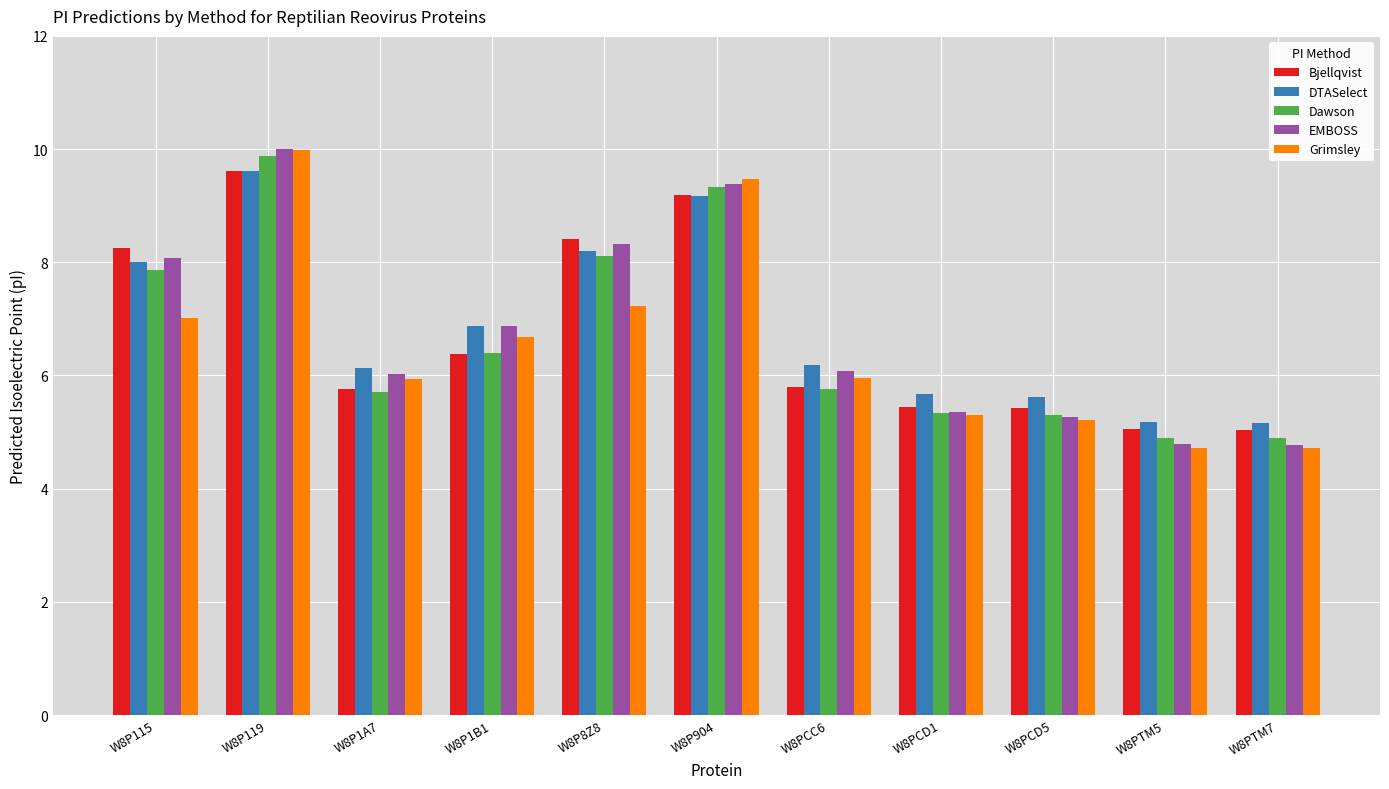

How many groups of bars are there?

11